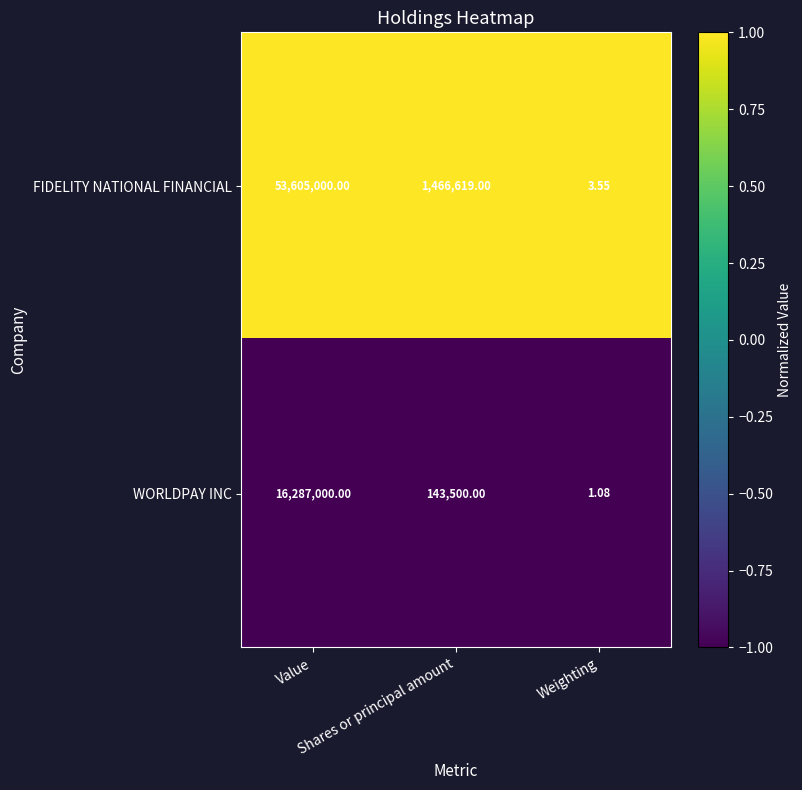

At which category is the sum across all series the highest?

Value